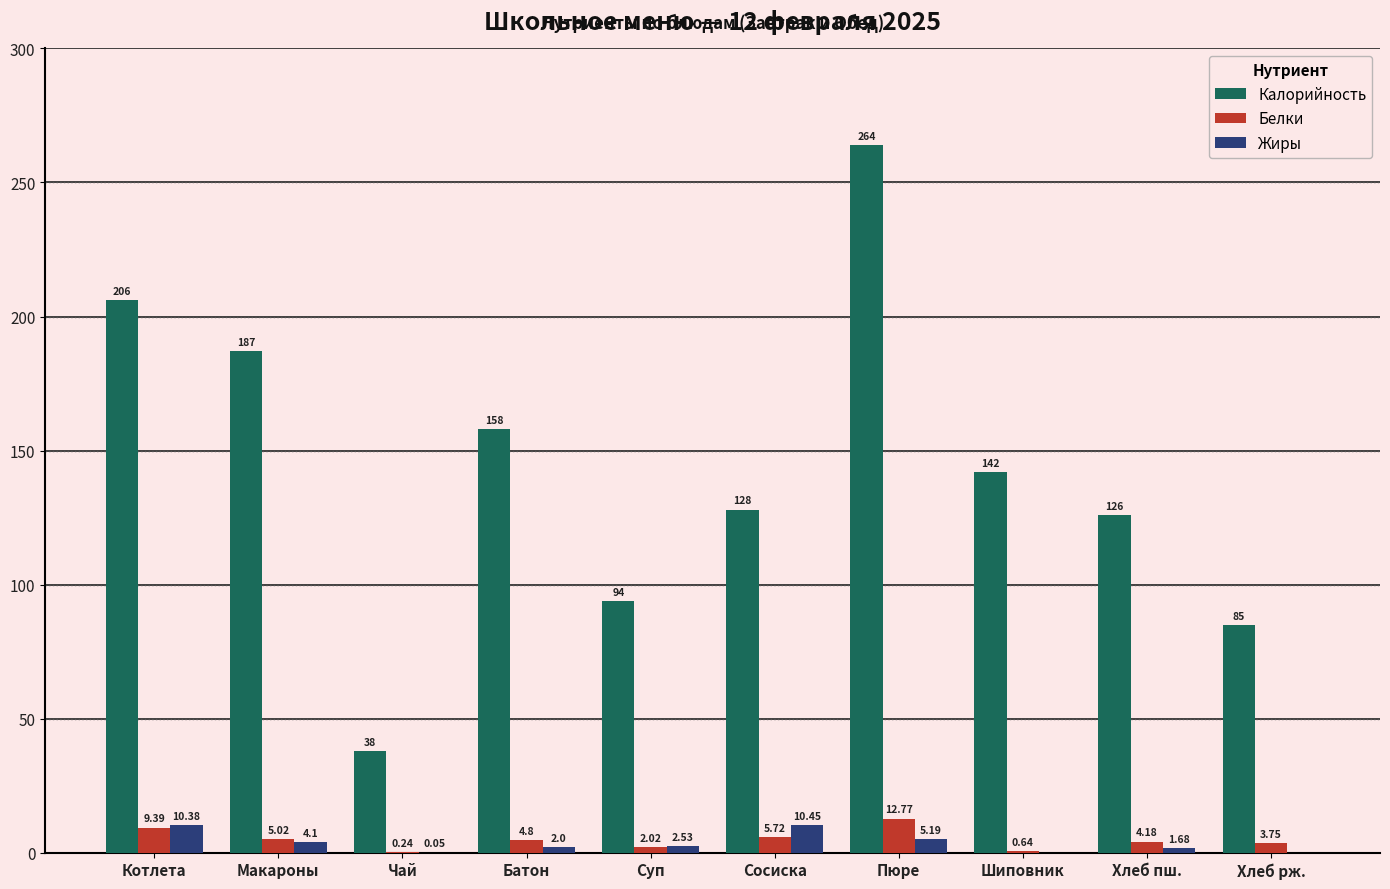

Which series changed the most between Чай and Суп?

Калорийность